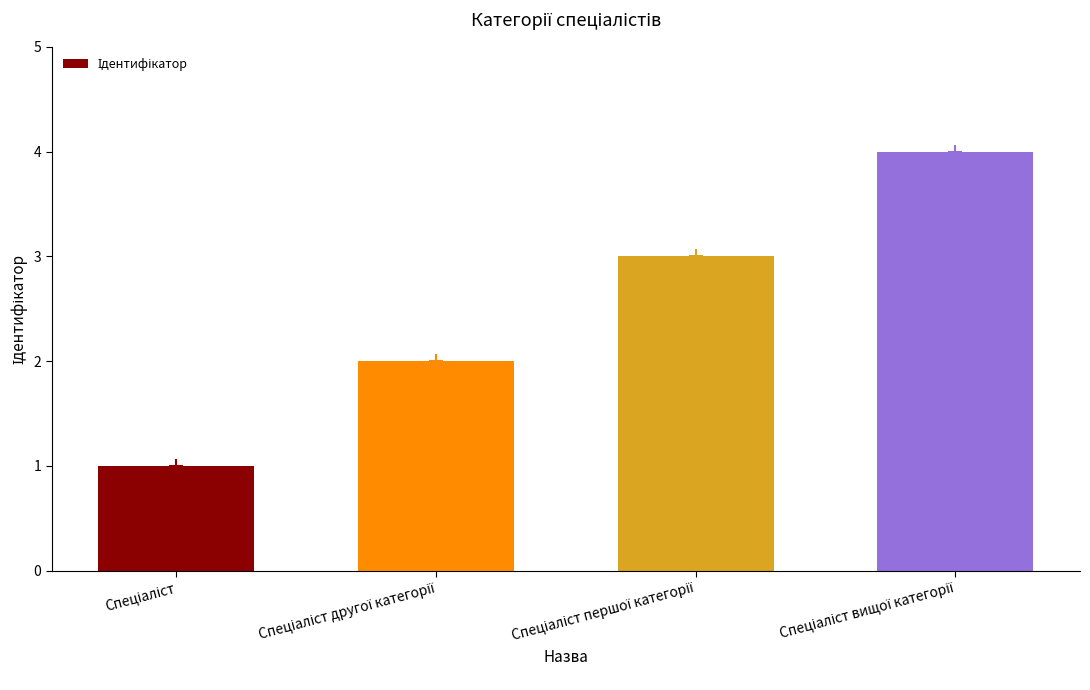

What is the sum of all values?

10